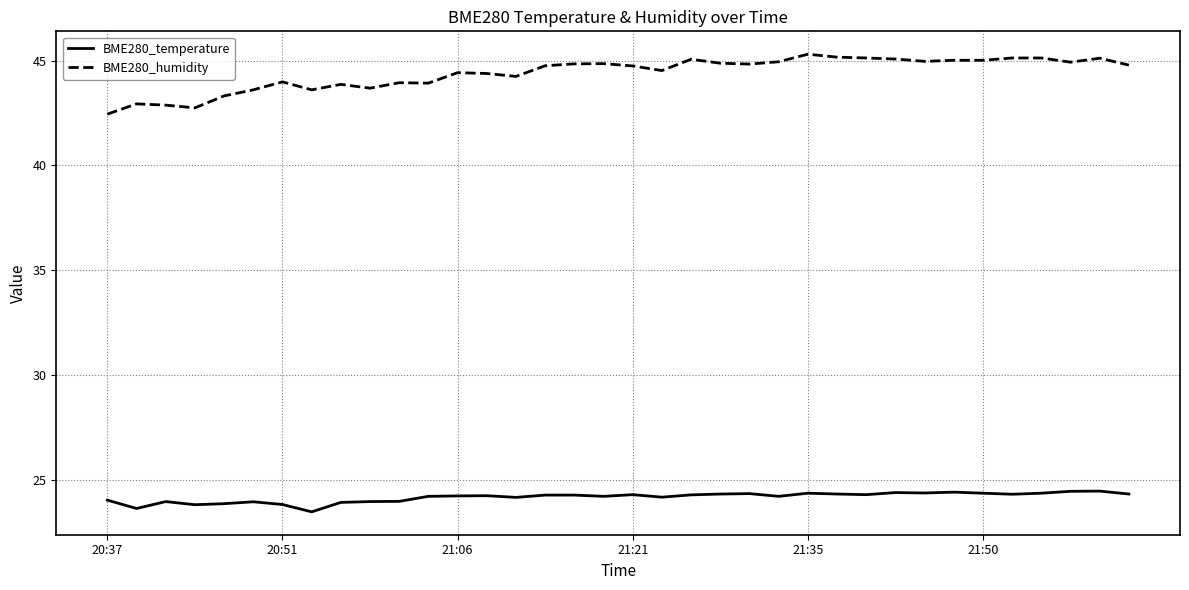

True or false: BME280_temperature and BME280_humidity cross at least once.

False